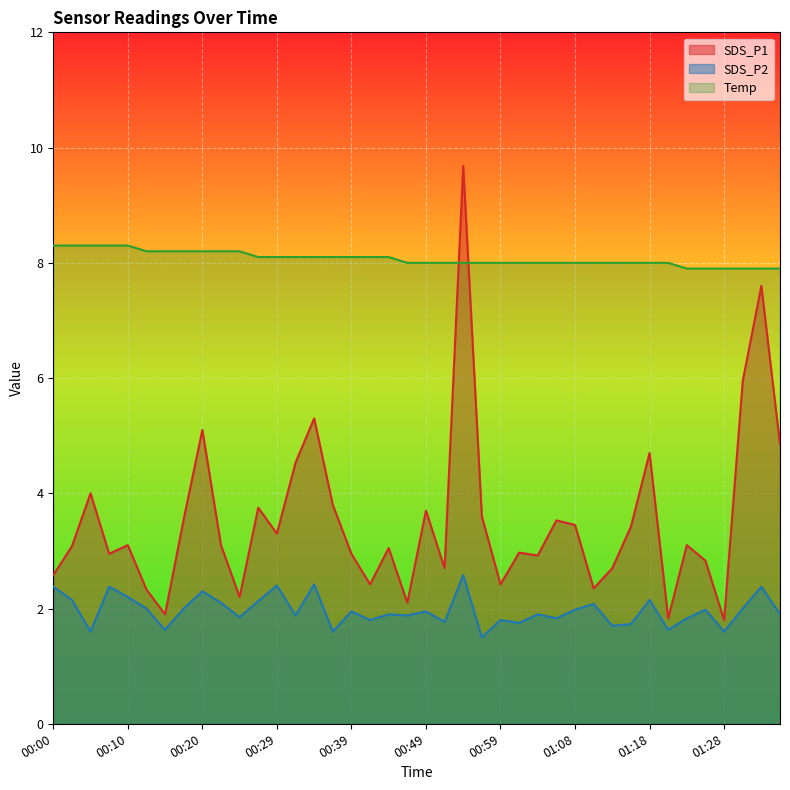

How many data points in SDS_P1 are above 3?

23